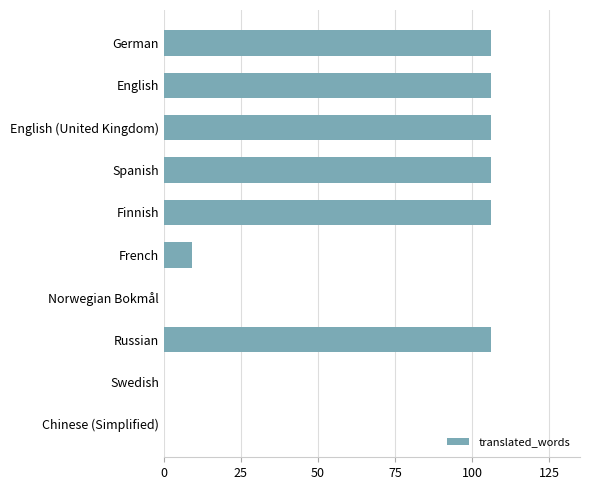

Where is the data nearest to the value 53?

French